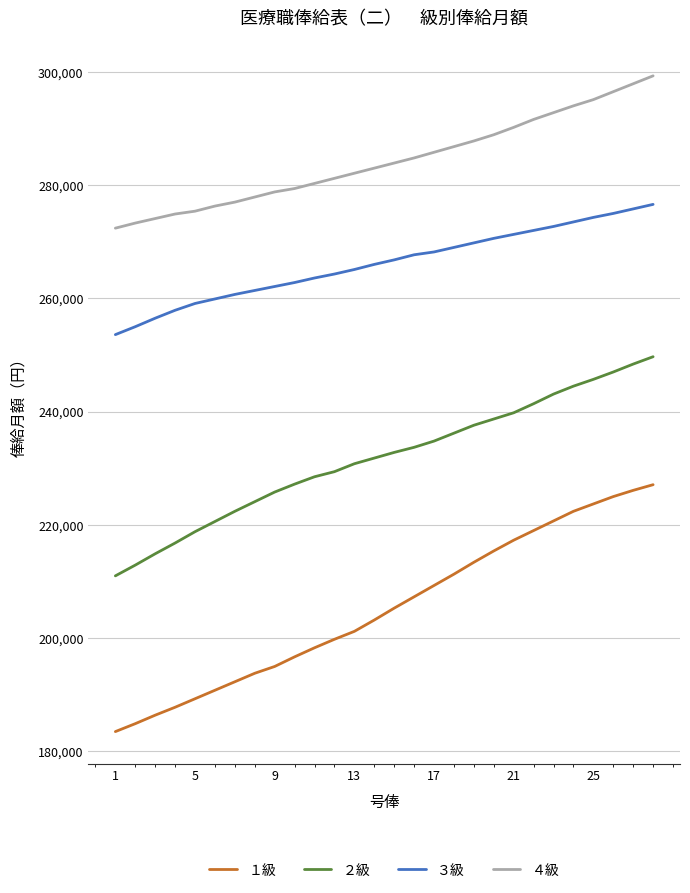

Rank the series by their maximum value, from highest to lowest.

４級, ３級, ２級, １級